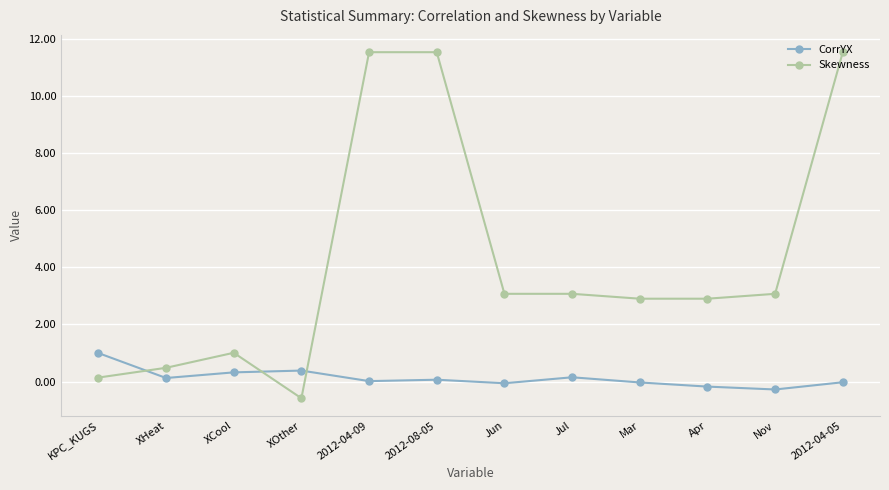

Where do CorrYX and Skewness first cross each other?

KPC_KUGS and XHeat